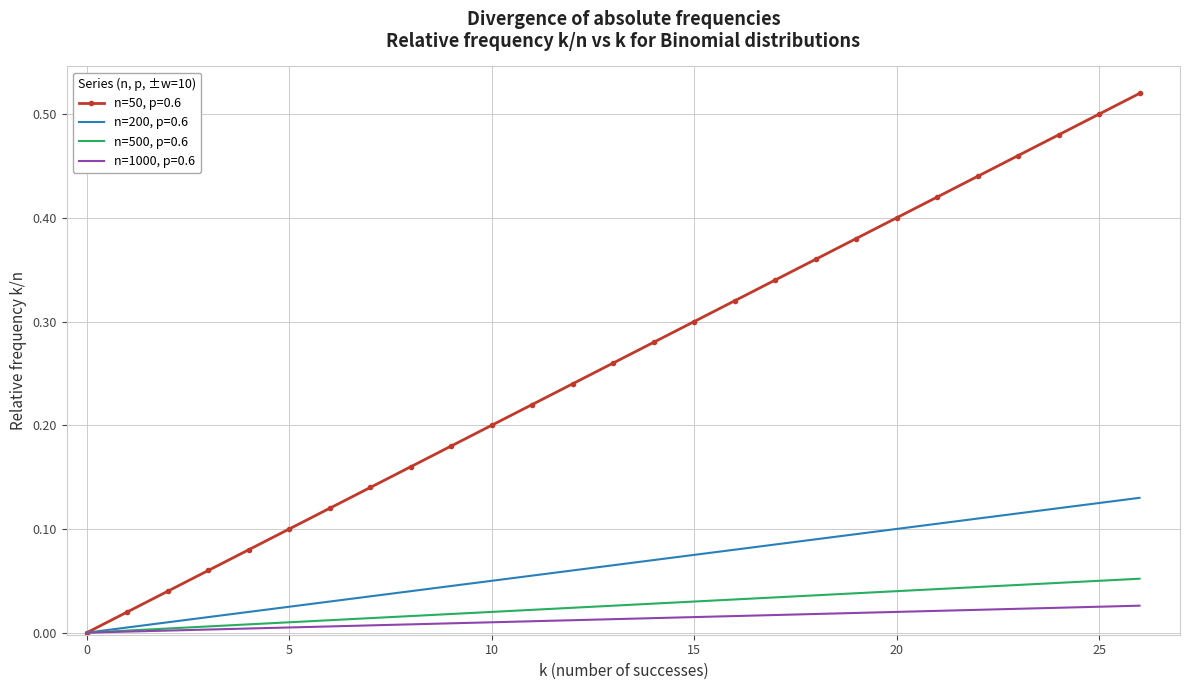

Which series has the largest total across all categories?

n=50, p=0.6